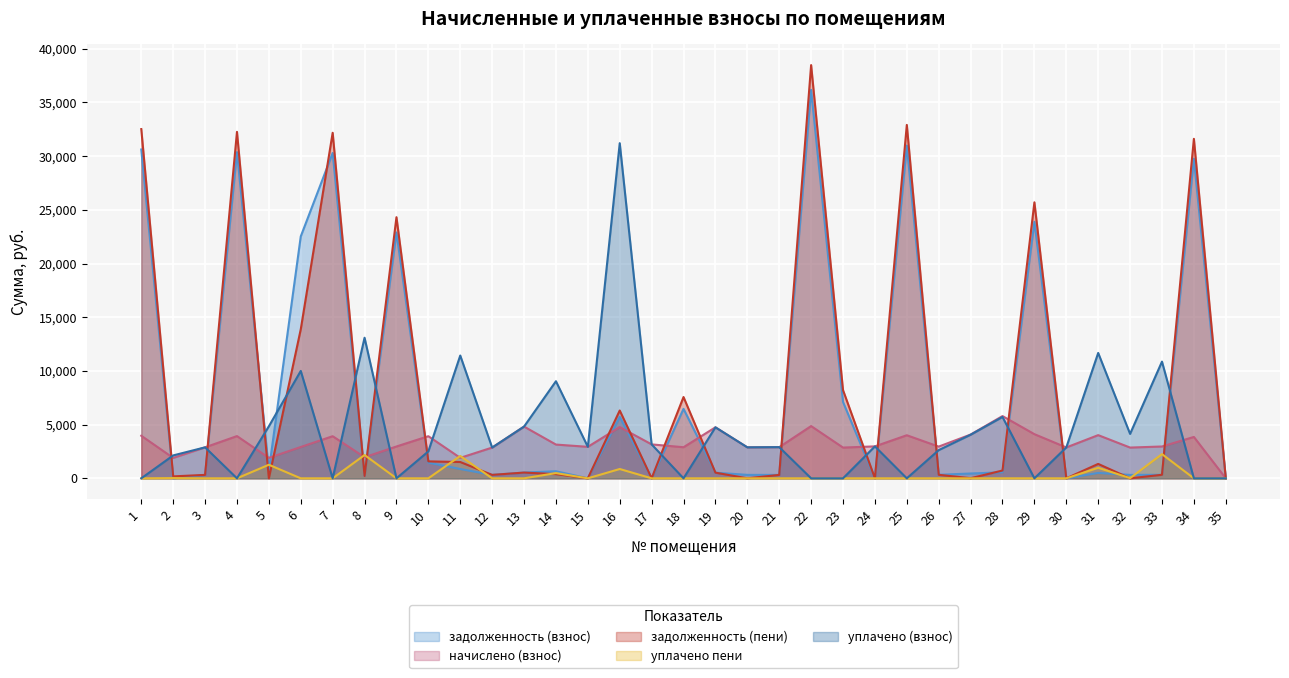

Which series changed the most between 1 and 35?

задолженность (пени)